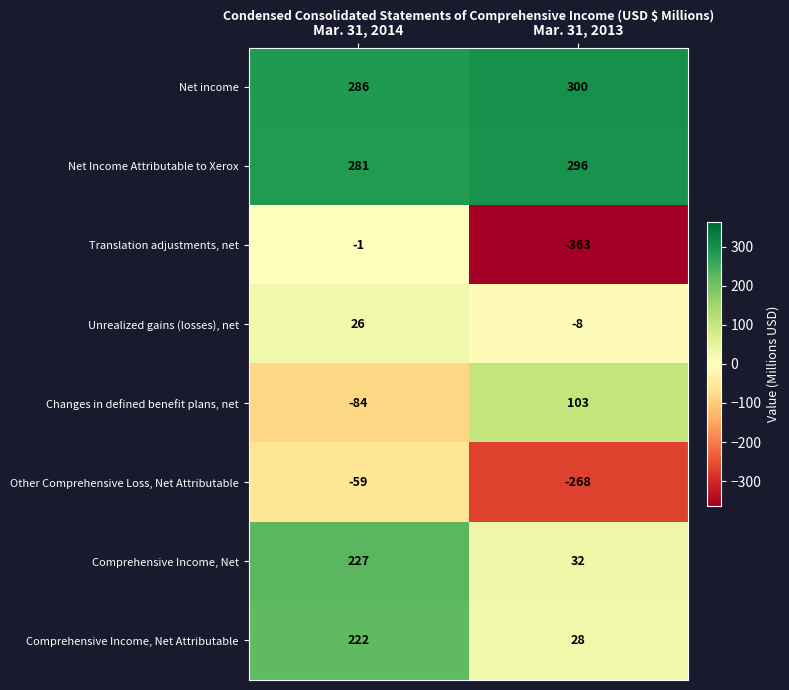

What is the sum of all Changes in defined benefit plans, net values?

19